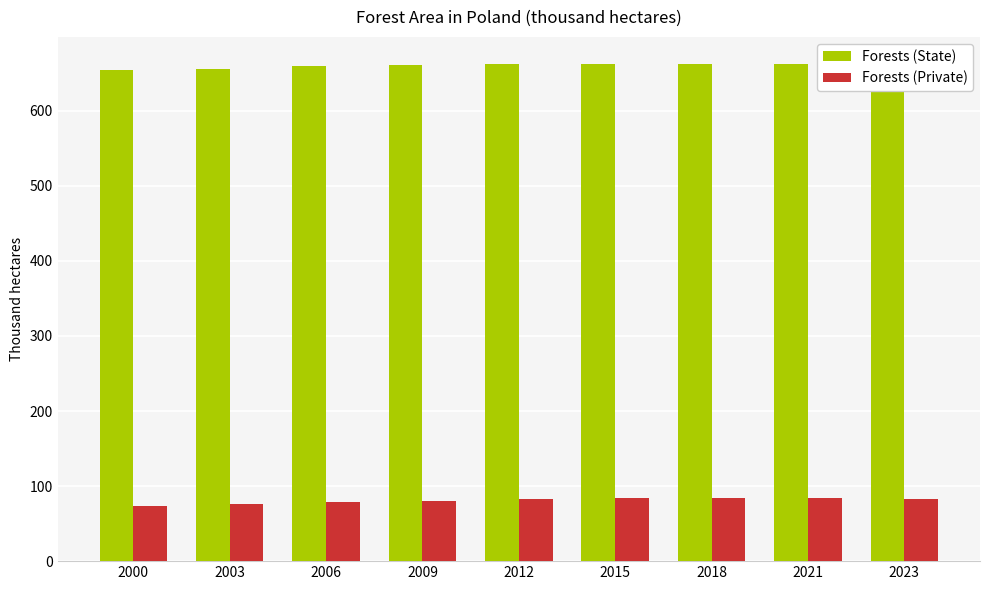

Reading right to left, what are all the values shown in this chart?

Forests (State): 2023=665.1	2021=662.8	2018=662.6	2015=662.0	2012=661.6	2009=660.4	2006=660.1	2003=656.2	2000=654.1
Forests (Private): 2023=82.7	2021=83.5	2018=84.6	2015=84.1	2012=83.0	2009=80.7	2006=78.8	2003=76.5	2000=73.3